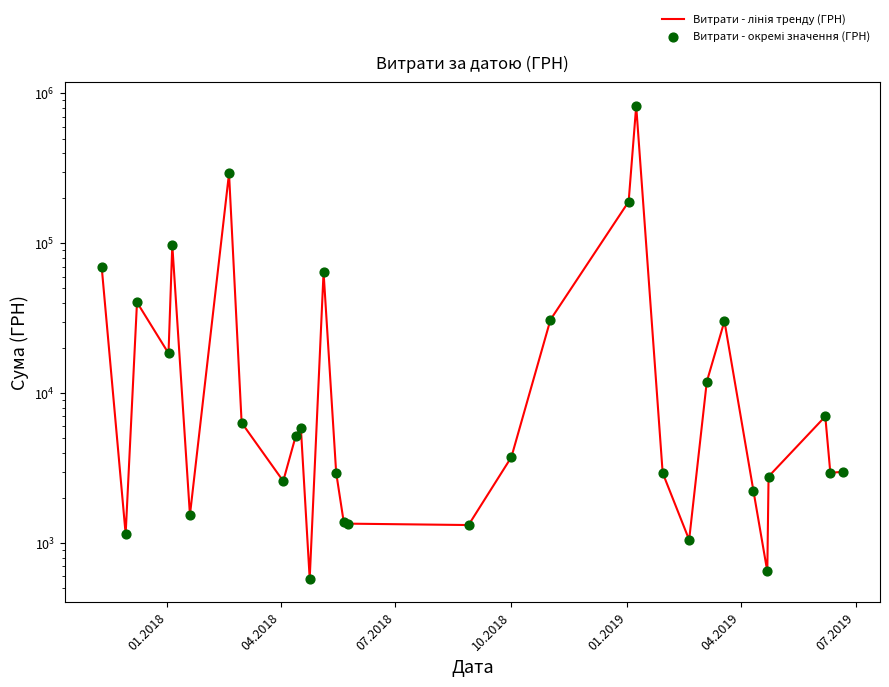

Which series has the largest Y range (max minus min)?

Витрати - лінія тренду (ГРН)